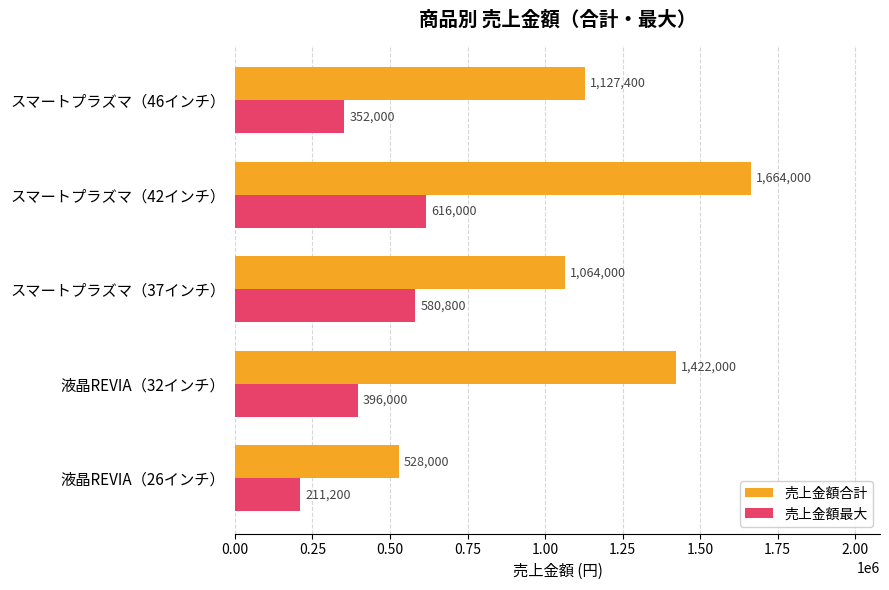

At which category is the sum across all series the highest?

スマートプラズマ（42インチ）